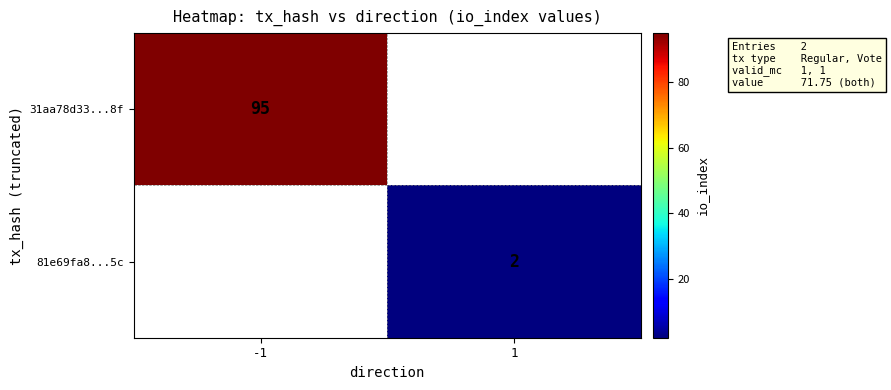

Which label corresponds to the largest value in the chart?

-1